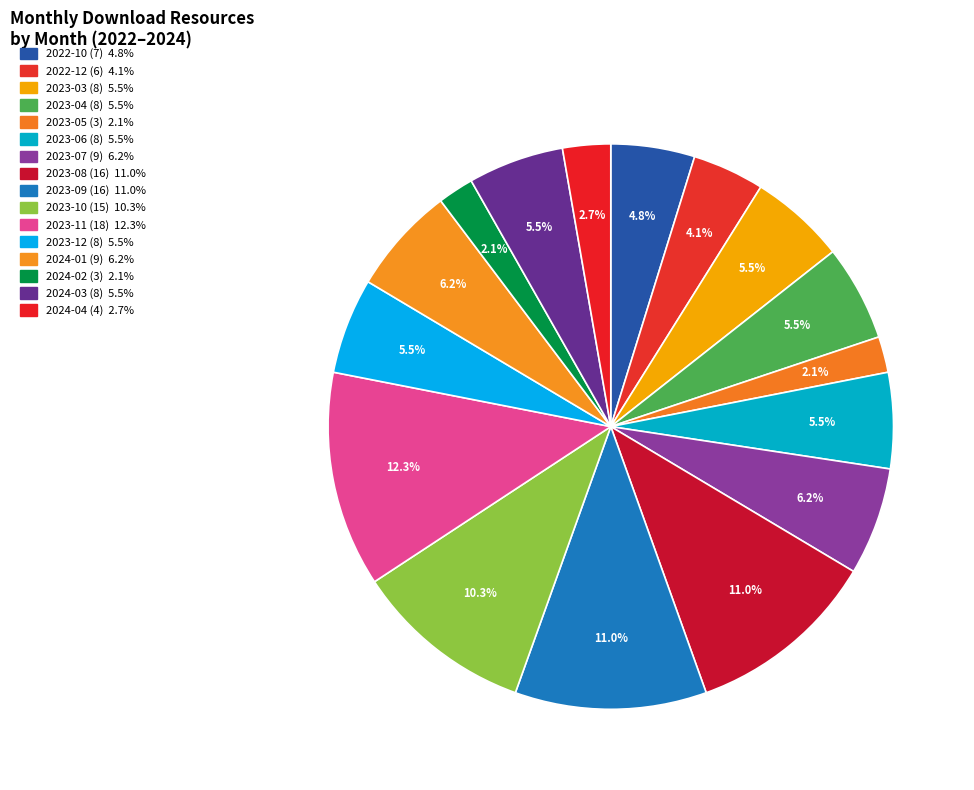

The 2023-08 (16) slice represents 23% of the pie. True or false?

False